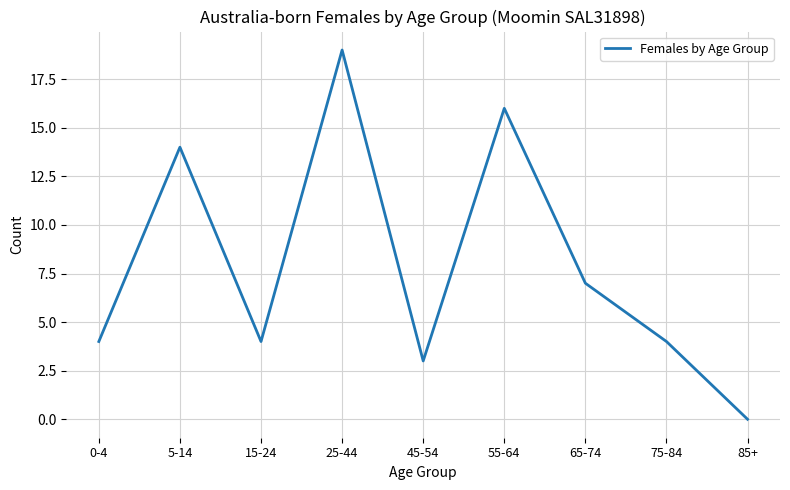

What is the sum of the values at 55-64 and 75-84?

20